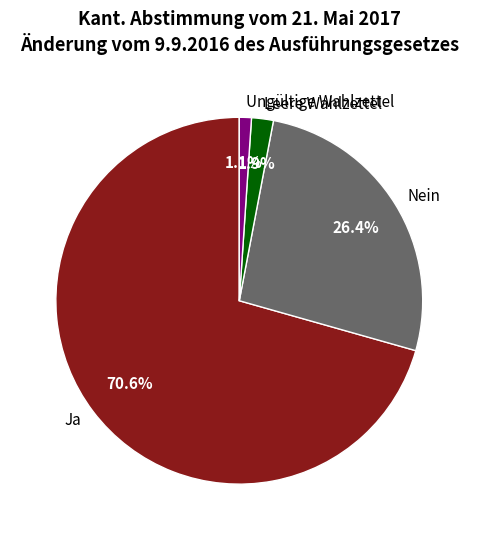

True or false: Leere Wahlzettel accounts for 14% of the total.

False